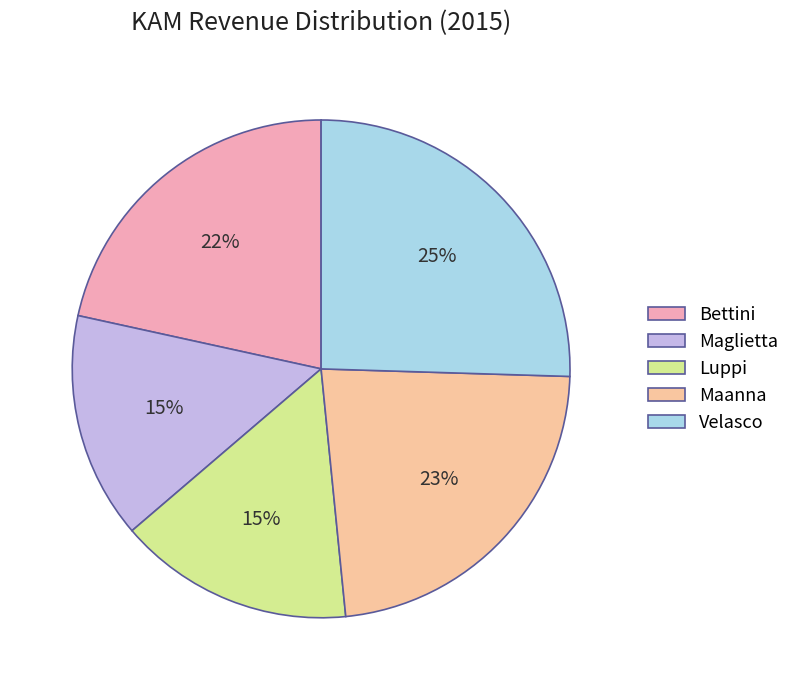

Combined, do Maanna and Velasco account for over 50%?

No